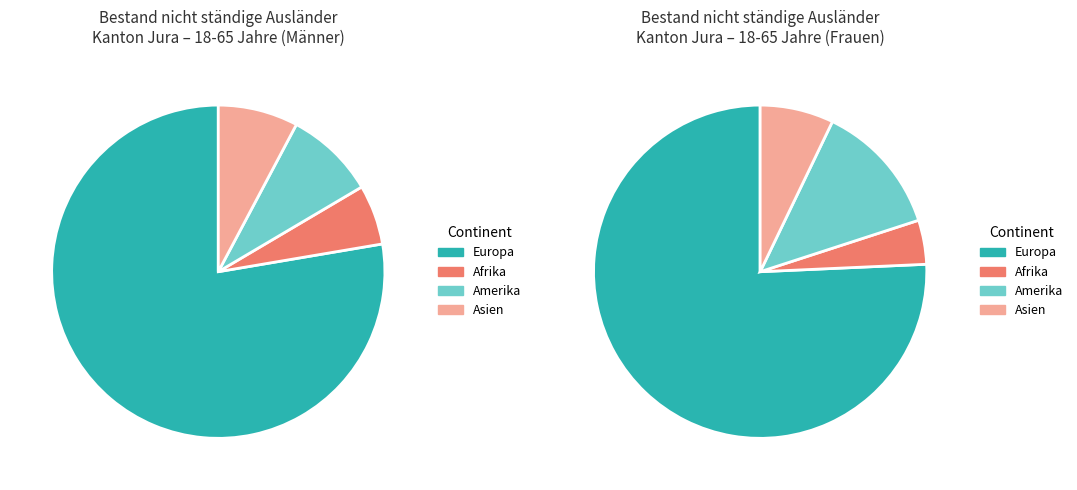

Is it true that Europa is 77% of the pie?

True